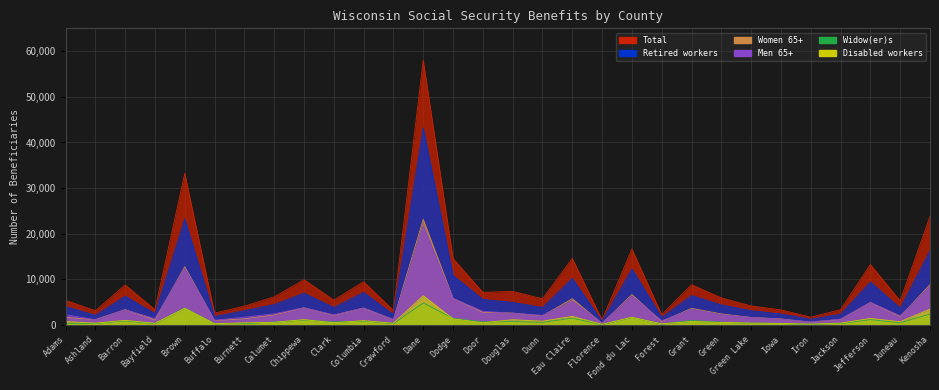

Between Grant and Iron, which is larger?

Grant